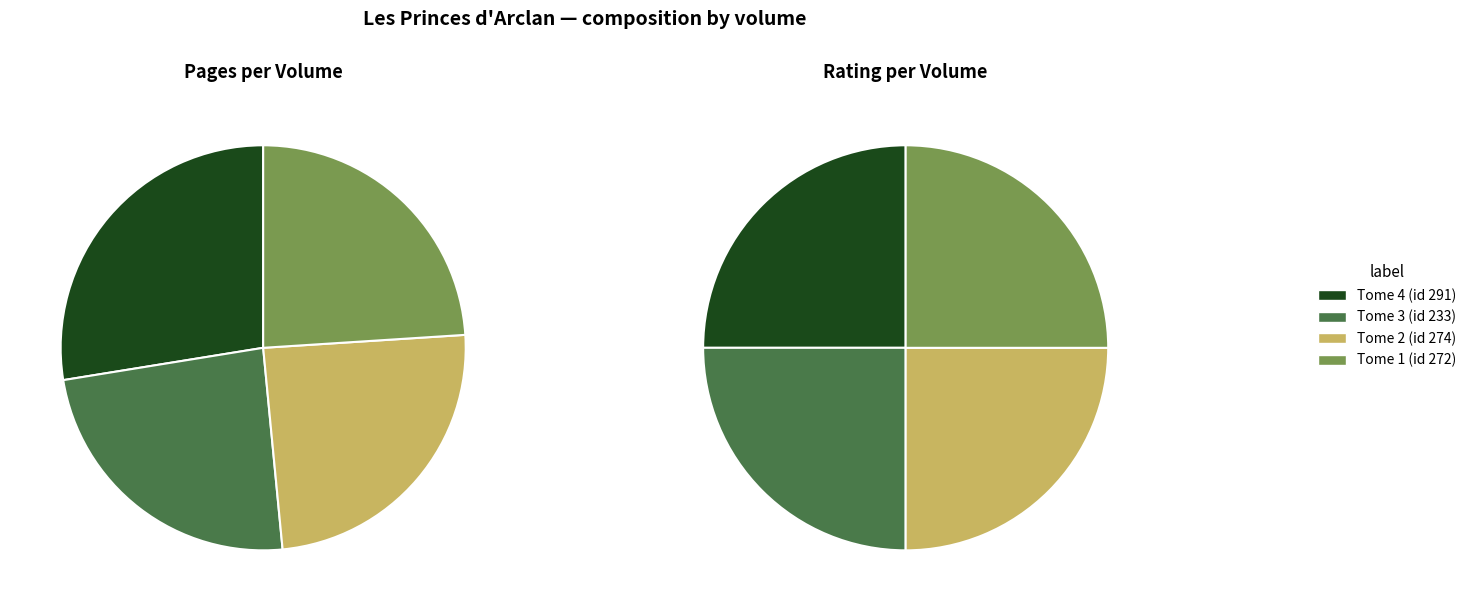

Between Tome 2 (id 274) and Tome 4 (id 291), which is larger?

Tome 4 (id 291)